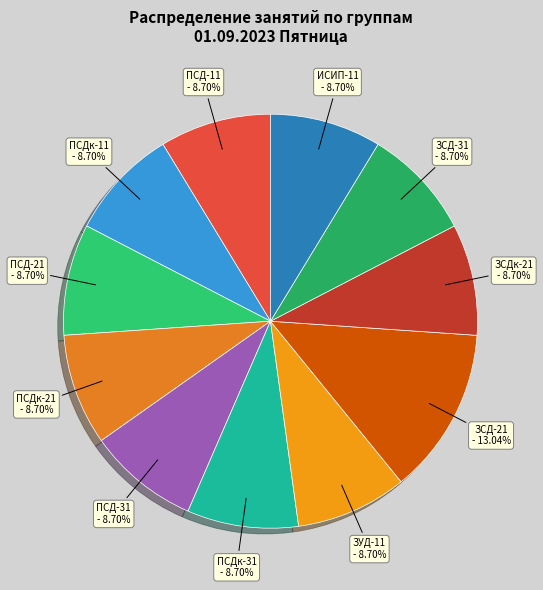

How many slices are in this pie chart?

11